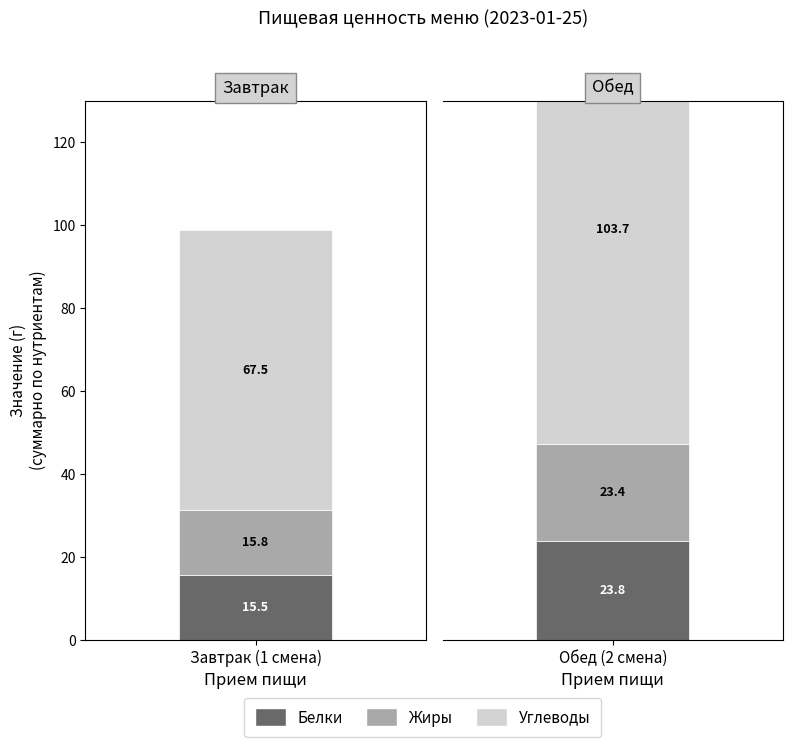

At which category is the sum across all series the highest?

Обед (2 смена)